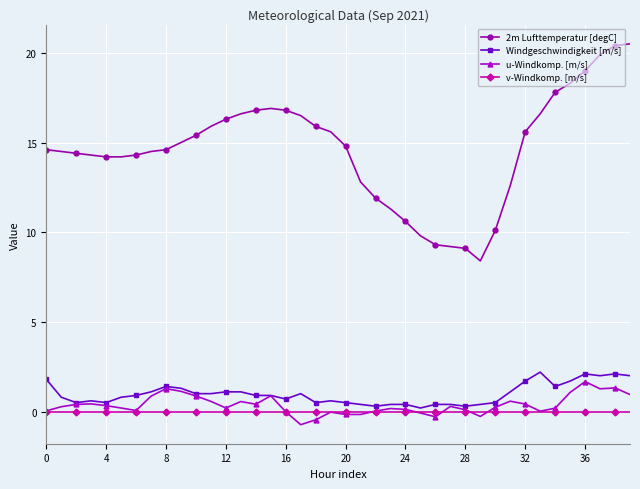

At how many categories does at least one series exceed 7?

40